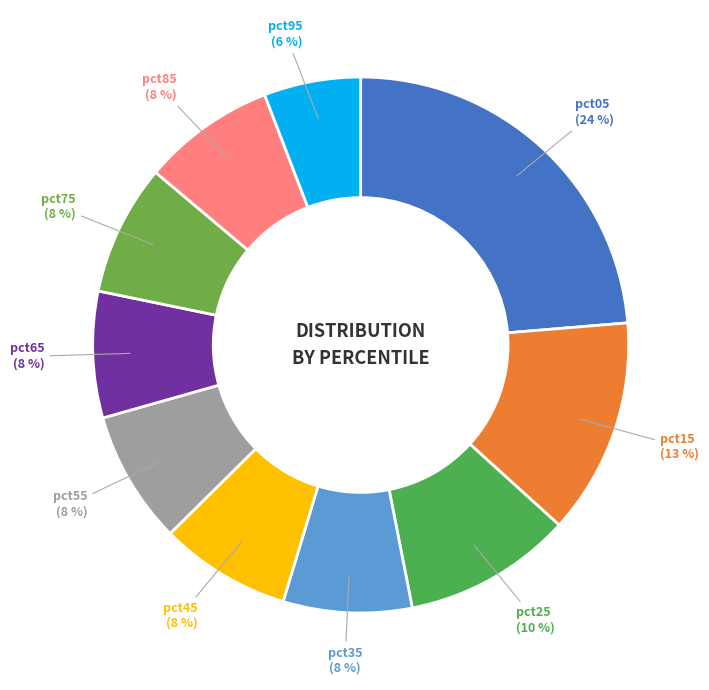

To the nearest percent, what portion does pct45 represent?

8%